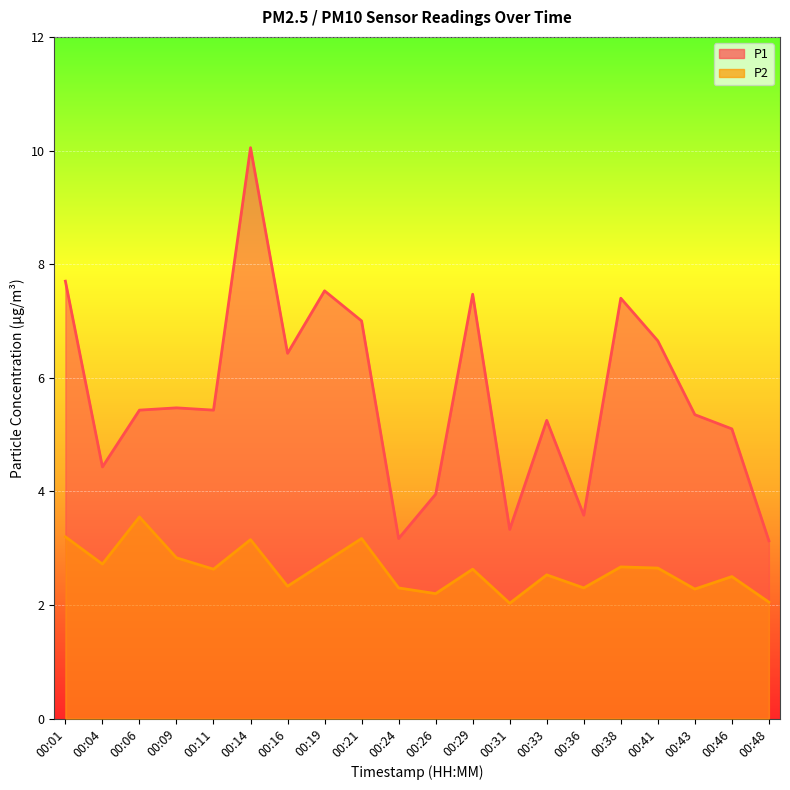

What is the value of the P1 point at the 5th from the left?

5.4